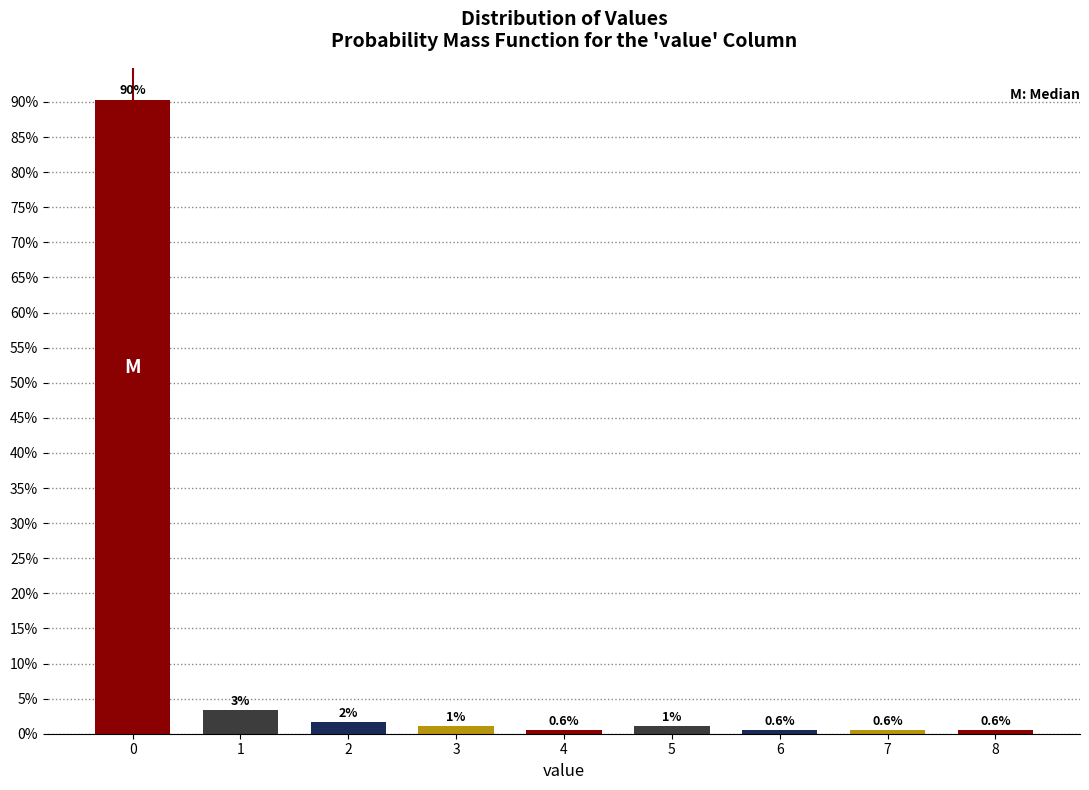

What is the value of the 1st bar from the left?

90.3